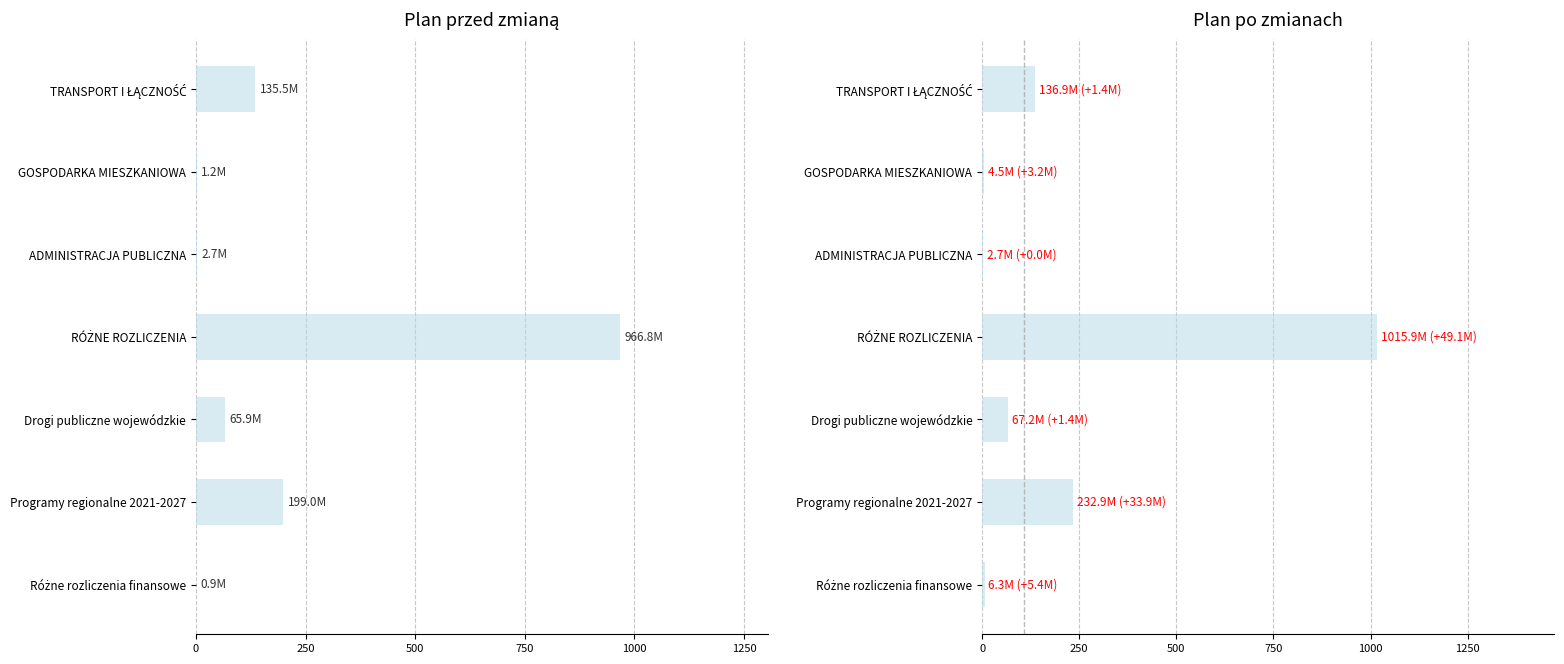

Which series has the largest range (max minus min)?

Plan po zmianach